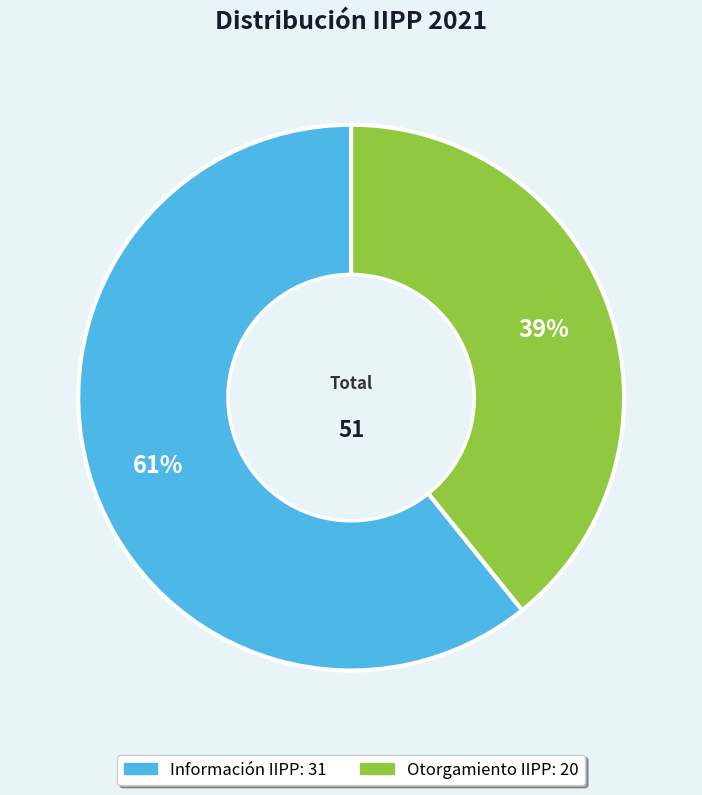

To the nearest percent, what is the difference between the Otorgamiento IIPP and Información IIPP slice percentages?

22%